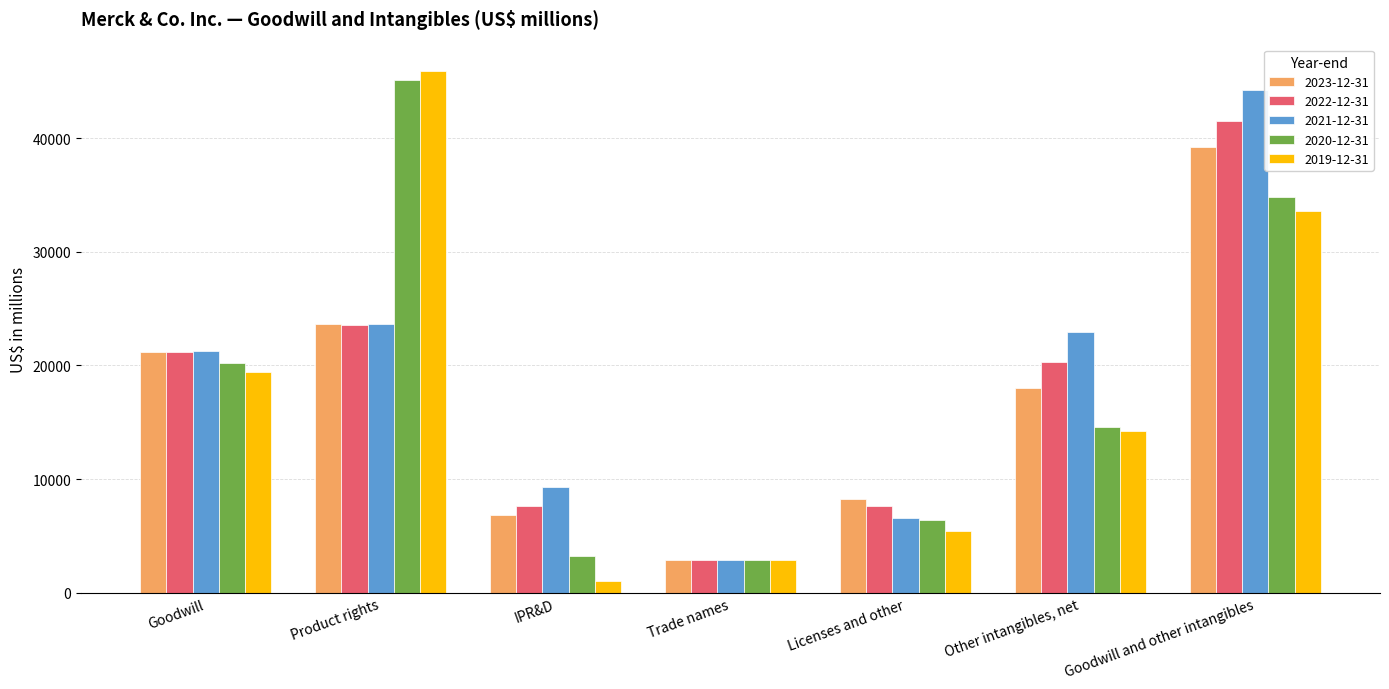

What is the spread (max minus min) of values at IPR&D?

8249